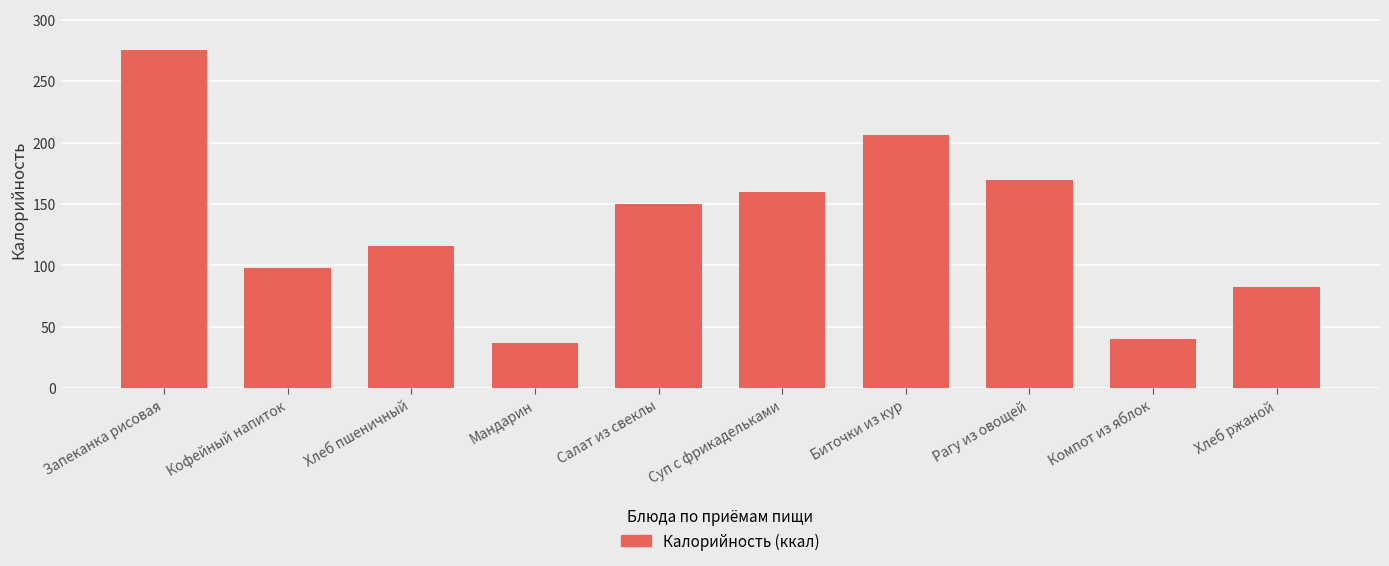

What is the change in value from Рагу из овощей to Хлеб ржаной?

-87.4